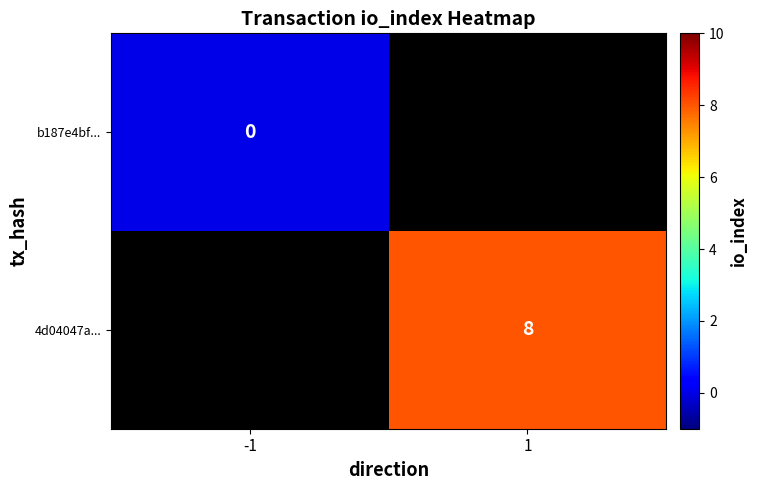

Between -1 and 1, which is larger?

1